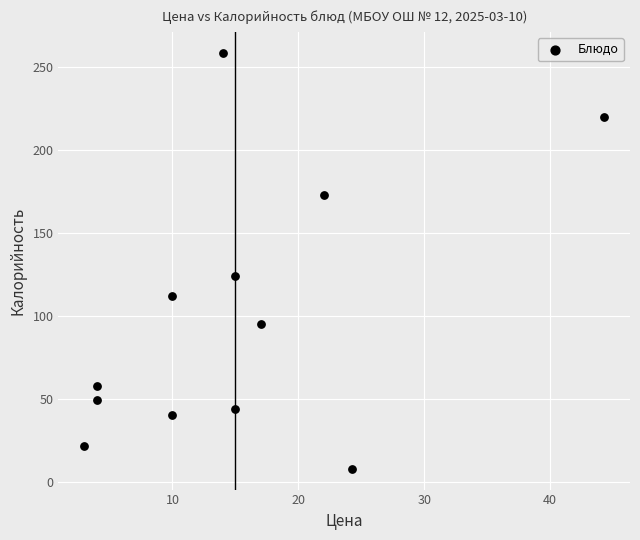

What Y value in the scatter plot is closest to 133?

124.0